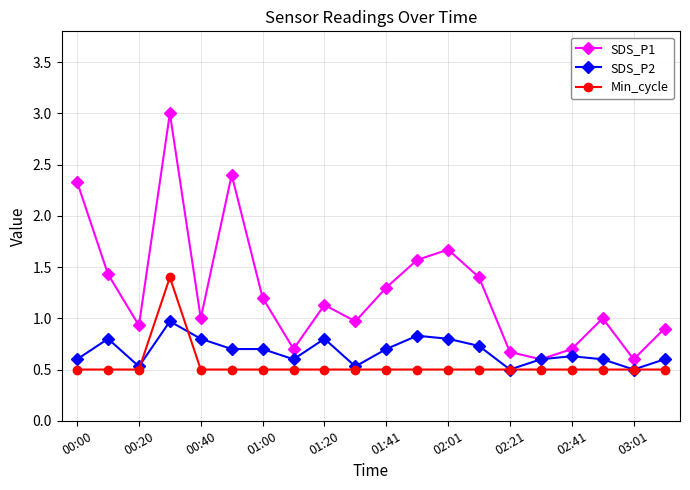

True or false: Min_cycle and SDS_P1 intersect in this chart.

False